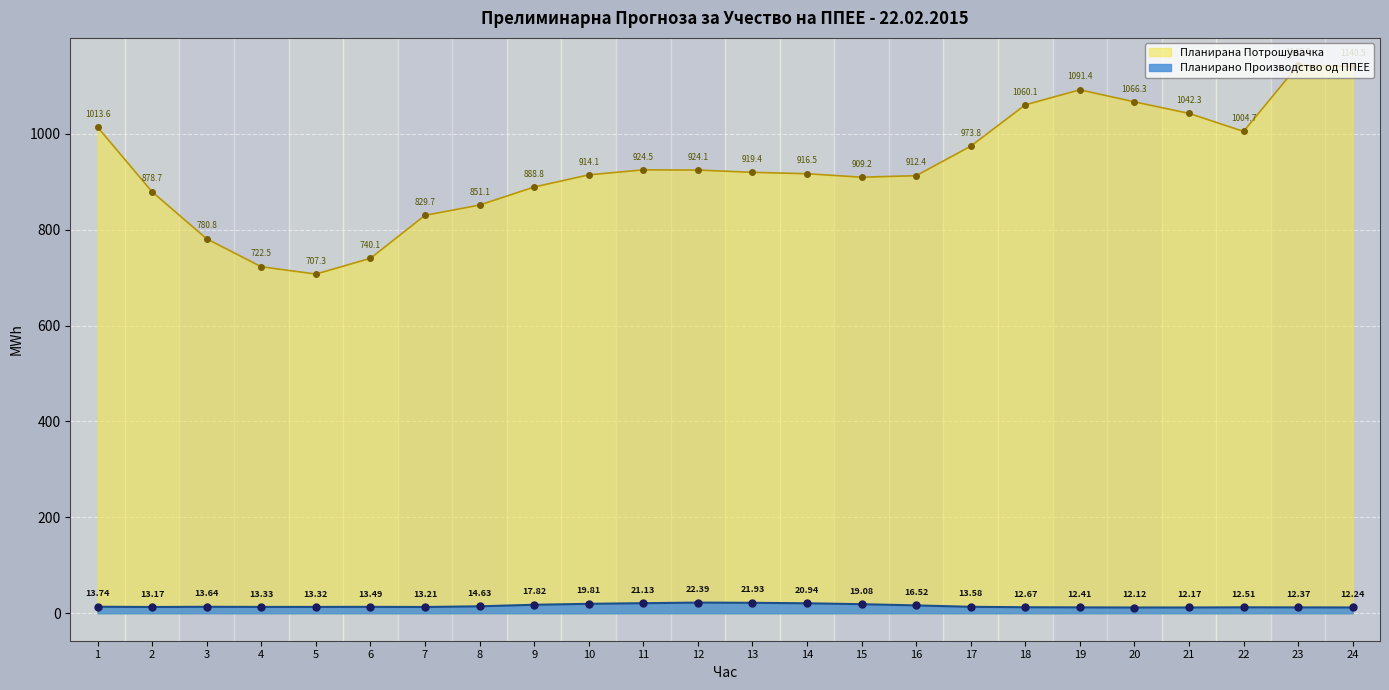

In Планирана Потрошувачка, how many points are lower than both neighbors (excluding endpoints)?

3